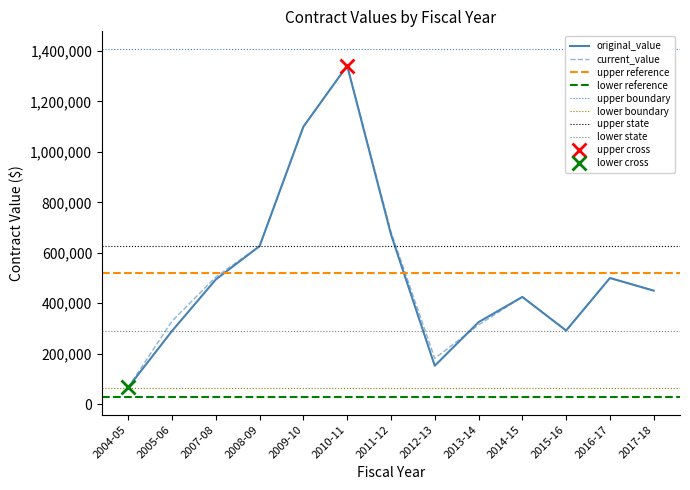

Which series has the largest total across all categories?

current_value